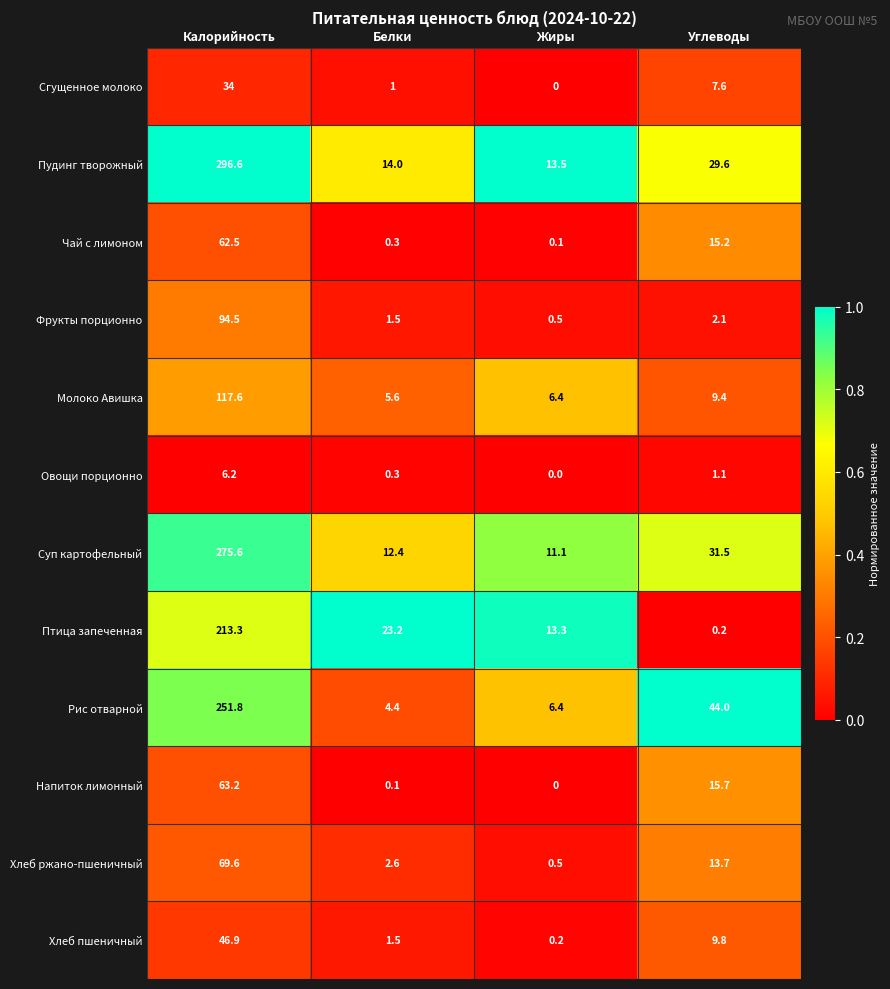

Which series has the largest range (max minus min)?

Пудинг творожный